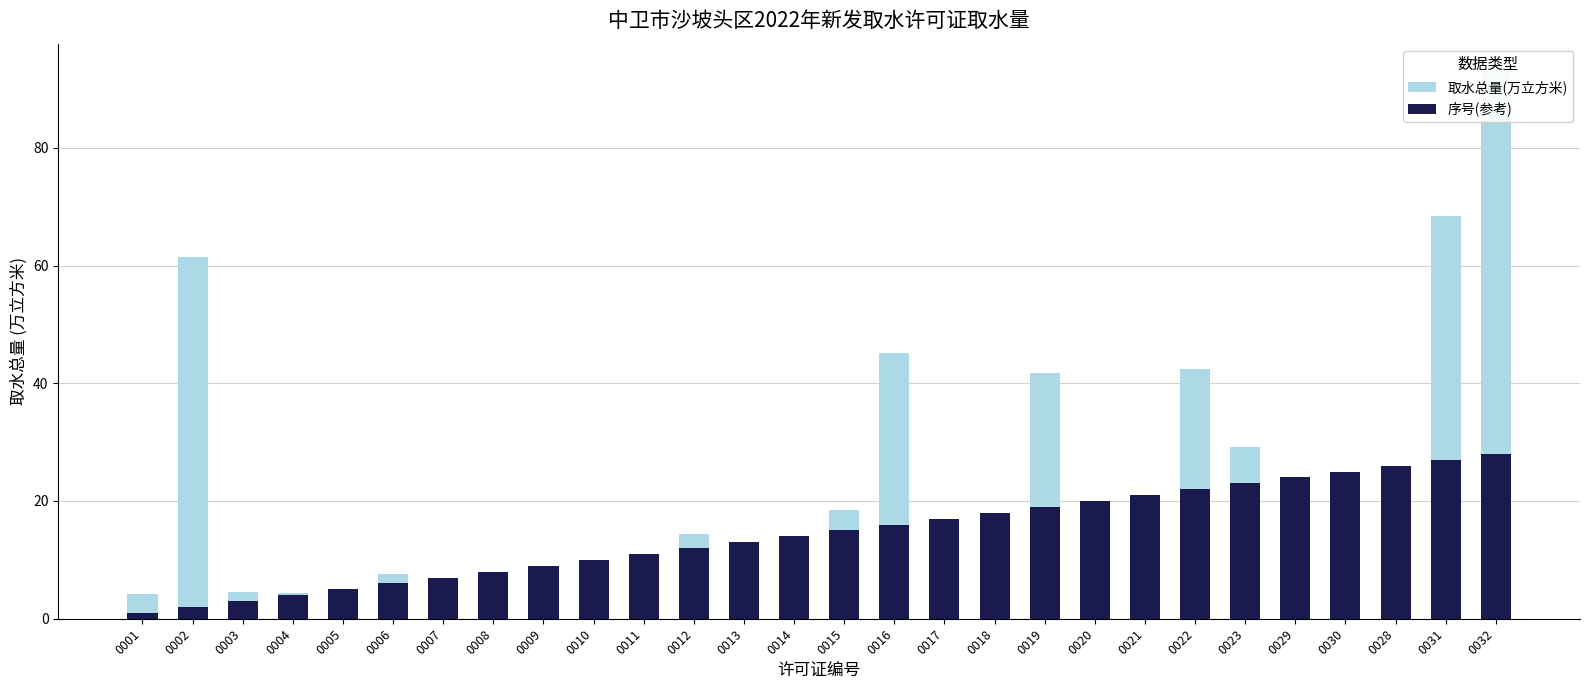

List the labels in order of 序号(参考) value, largest first.

0032, 0031, 0028, 0030, 0029, 0023, 0022, 0021, 0020, 0019, 0018, 0017, 0016, 0015, 0014, 0013, 0012, 0011, 0010, 0009, 0008, 0007, 0006, 0005, 0004, 0003, 0002, 0001